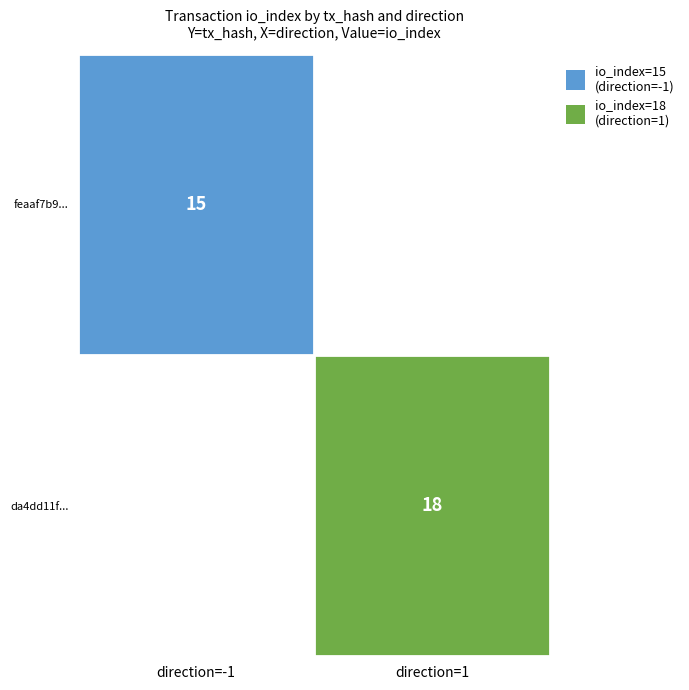

Which series has the widest spread of values?

da4dd11f22628448c4bf0ad2f1ab1b80ace9bc0